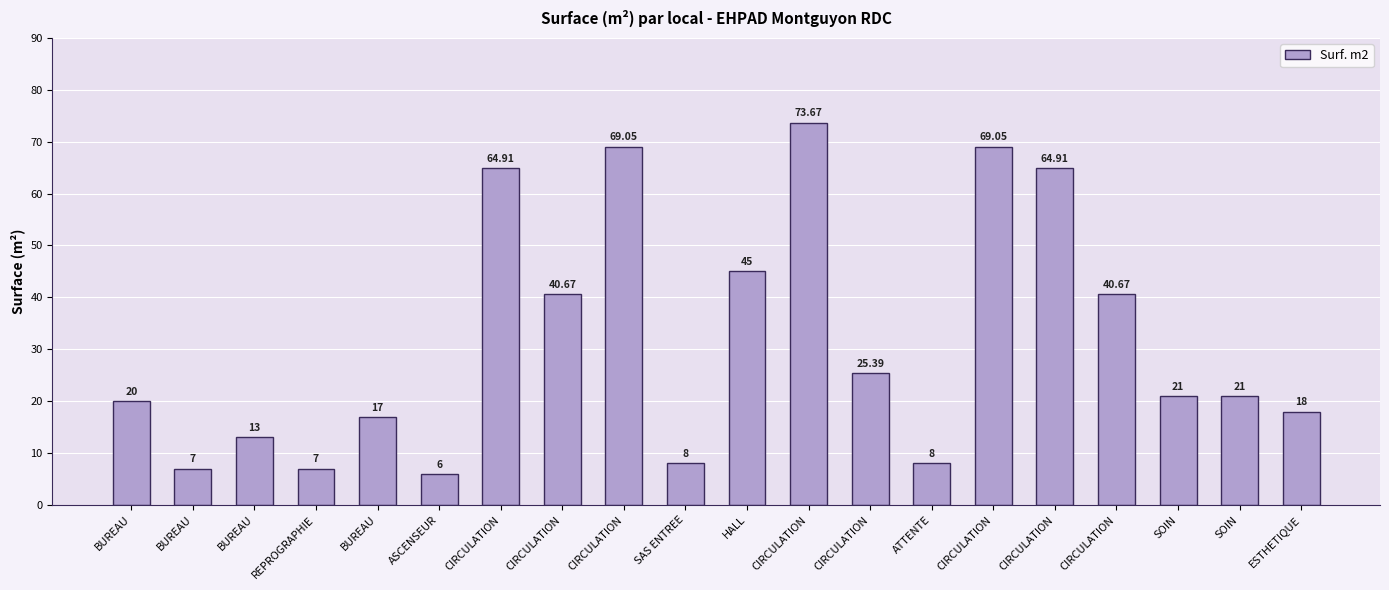

What value does the data have at CIRCULATION?

25.4